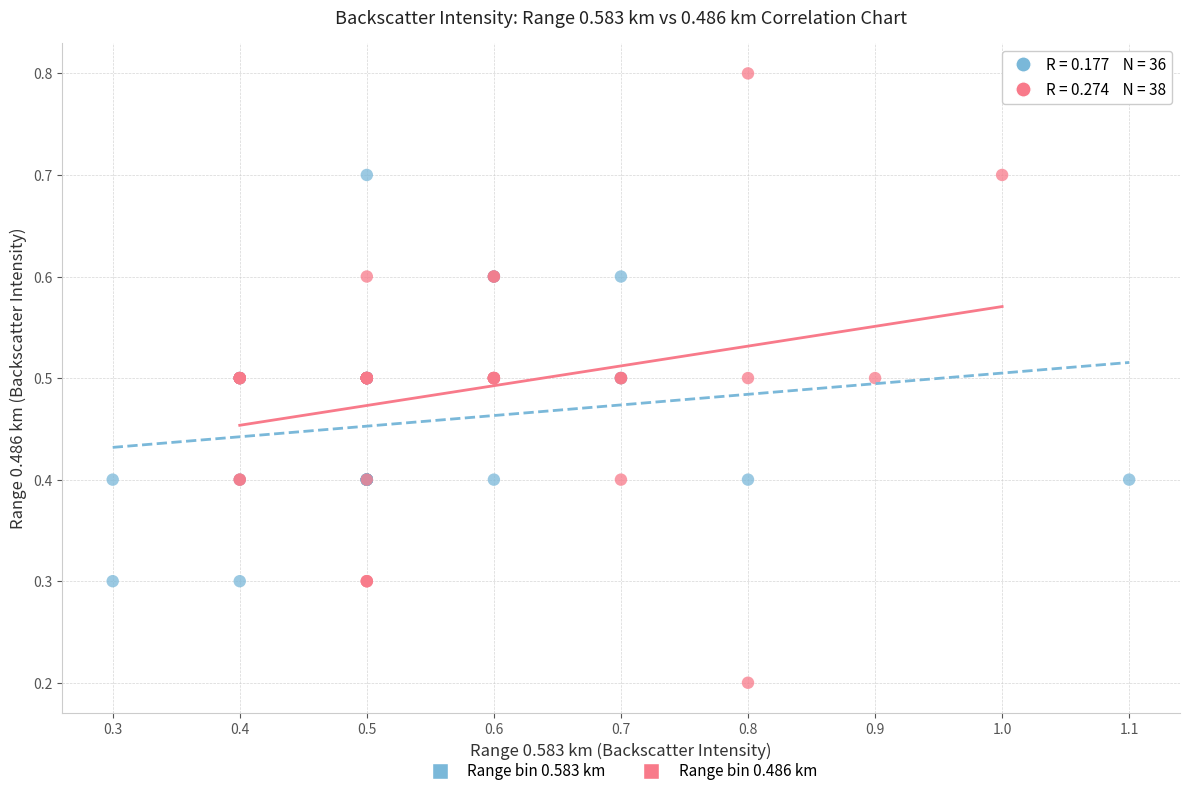

Which series has the largest Y range (max minus min)?

Range bin 0.486 km